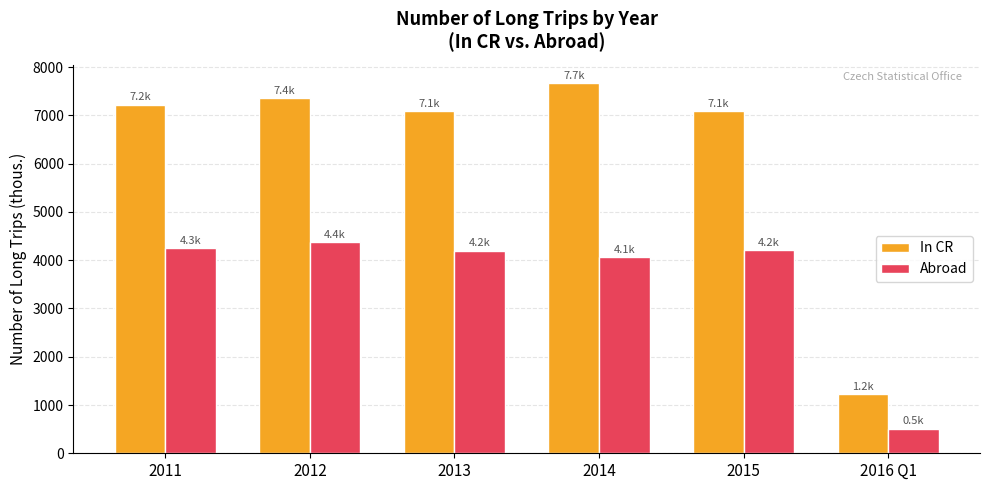

How many data points in In CR are above 7222?

3